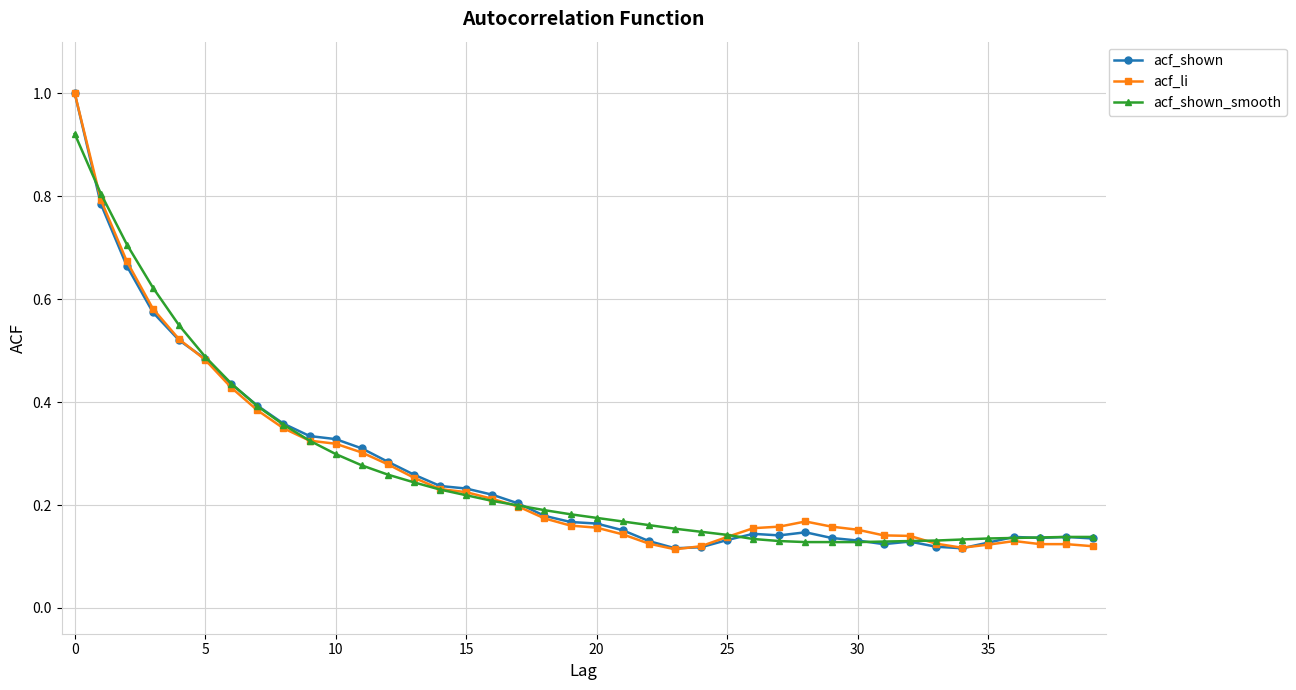

What is the maximum value shown in the chart?

1.0